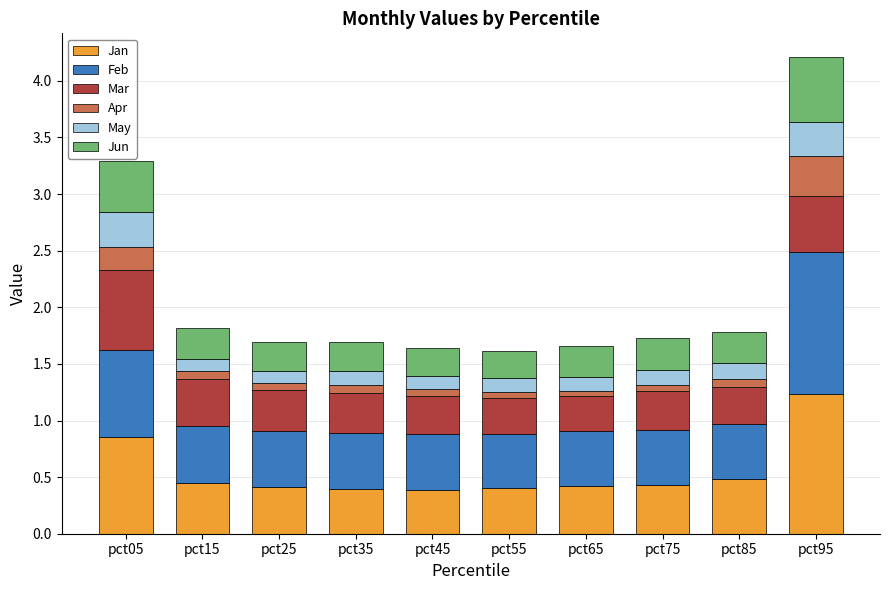

The value of Jan at pct95 is 1.9. True or false?

False